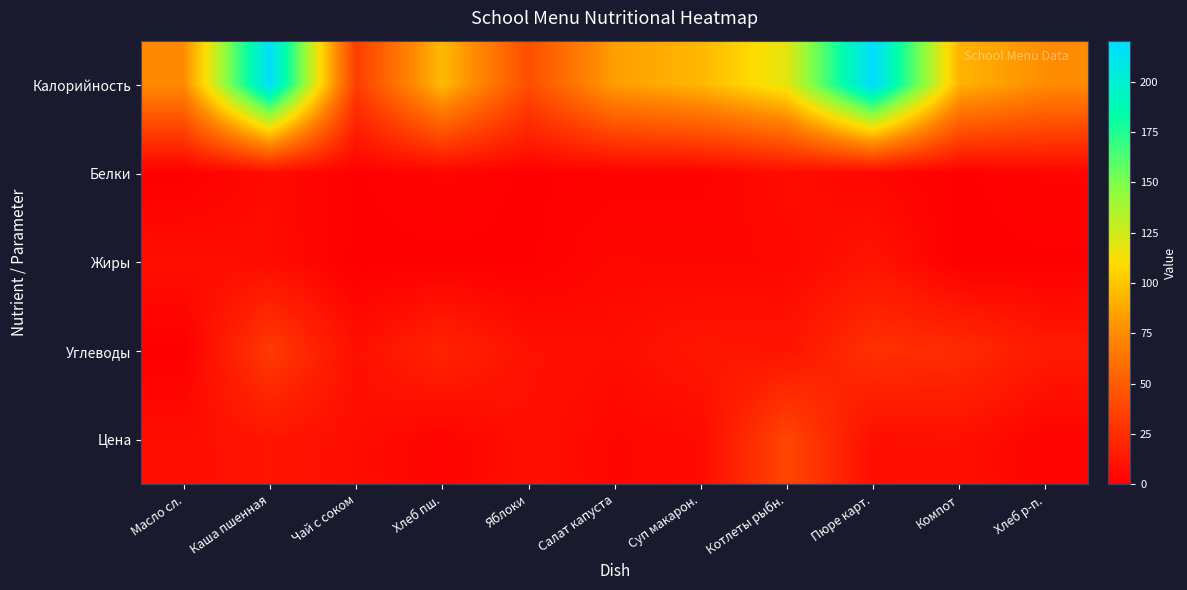

Count the number of data series in this chart.

5